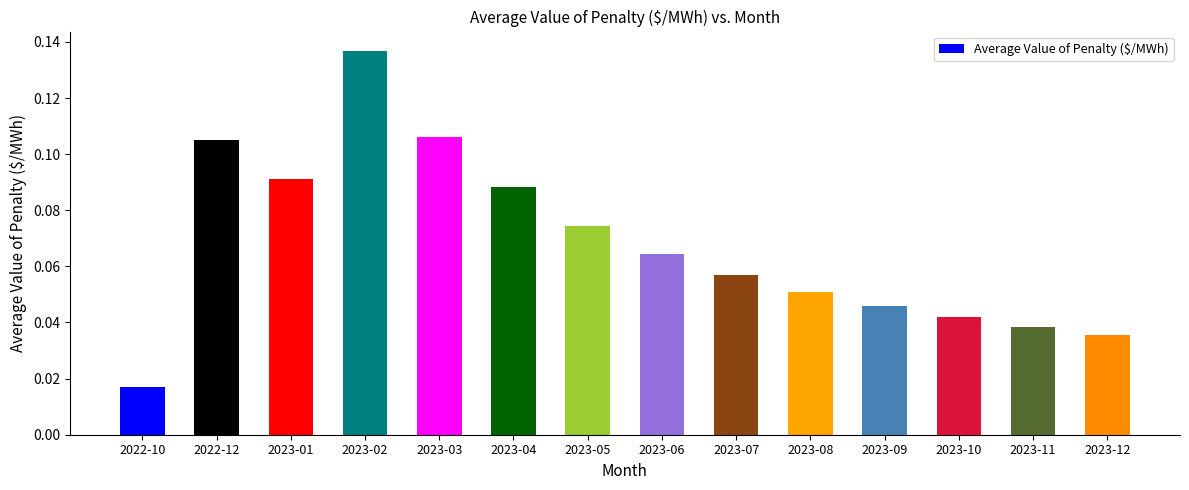

Which category has the lowest value across all series?

2022-10